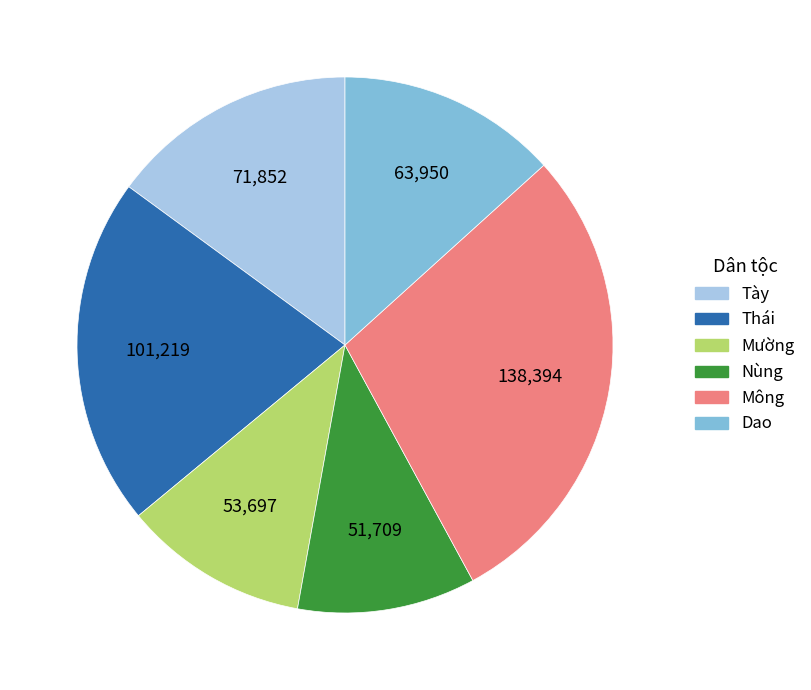

Does Mông represent more than half of the total?

No